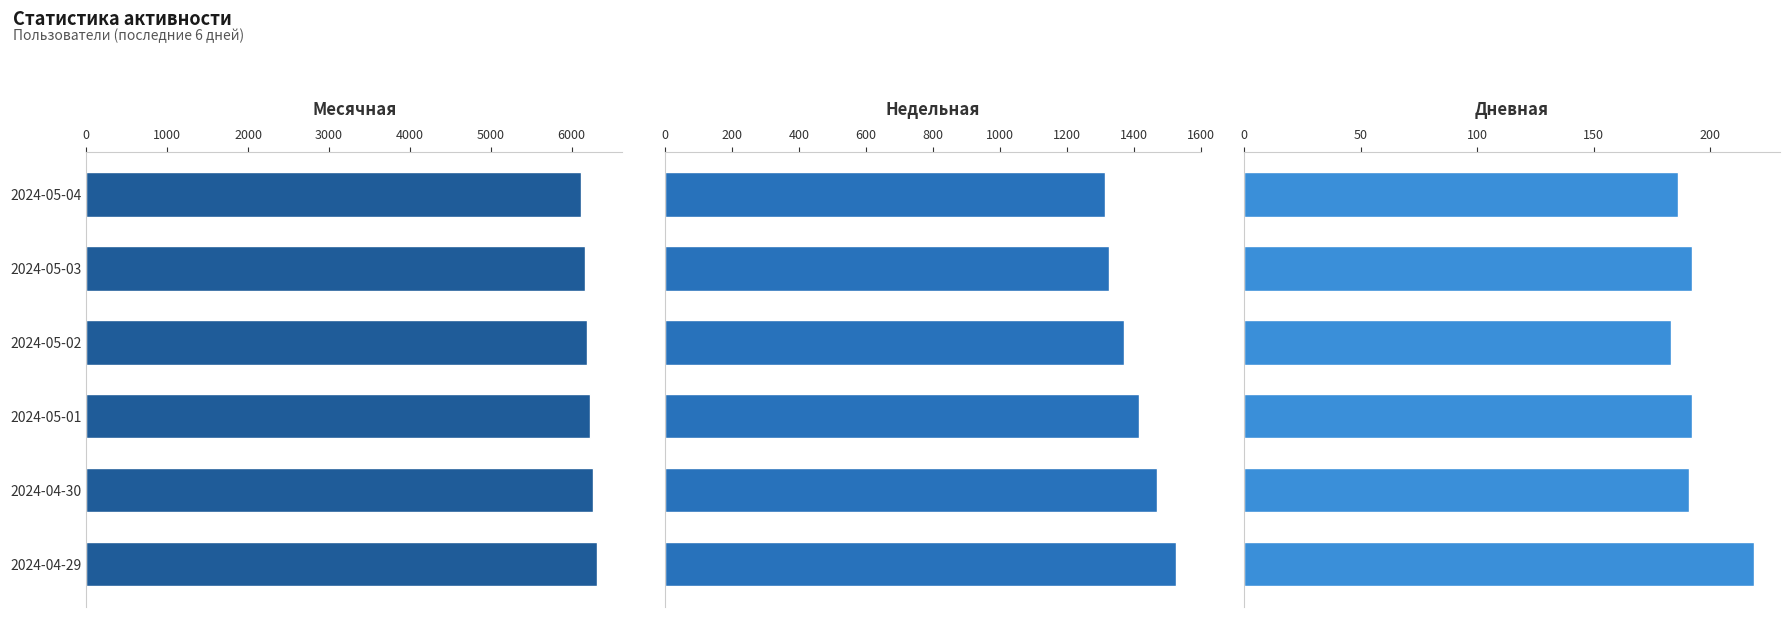

What is the minimum value for Дневная?

183